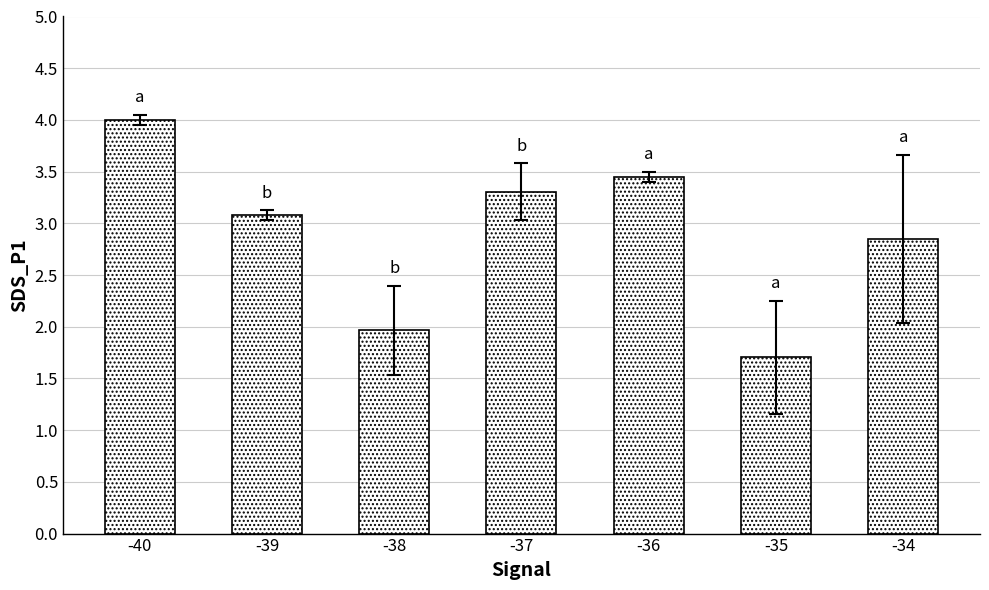

List the labels in order of value, smallest first.

-35, -38, -34, -39, -37, -36, -40